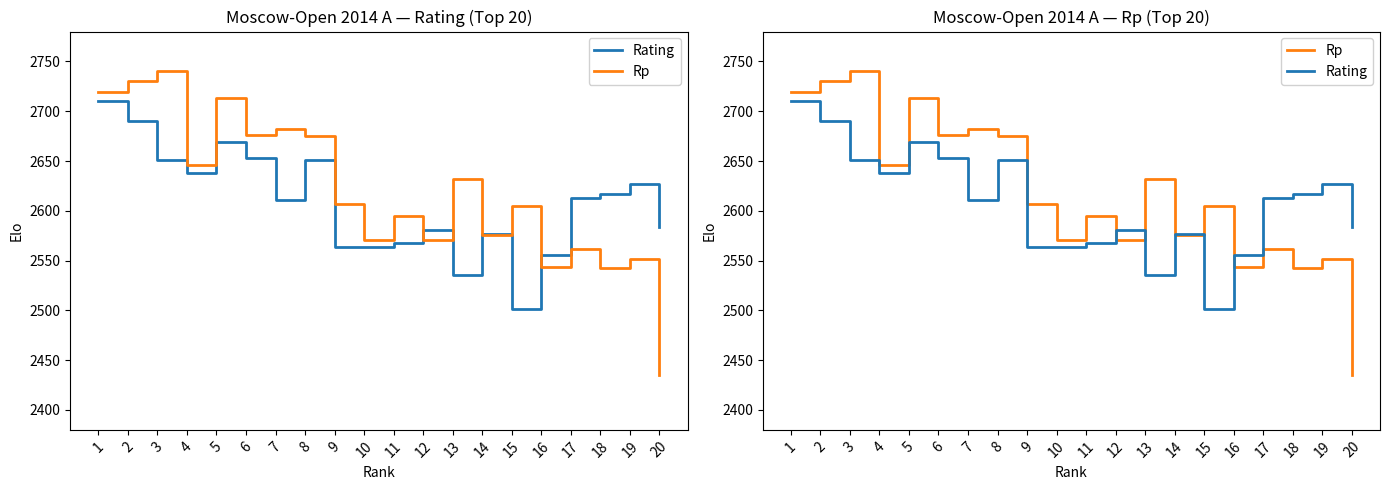

In Rating, how many points are higher than both neighbors (excluding endpoints)?

5